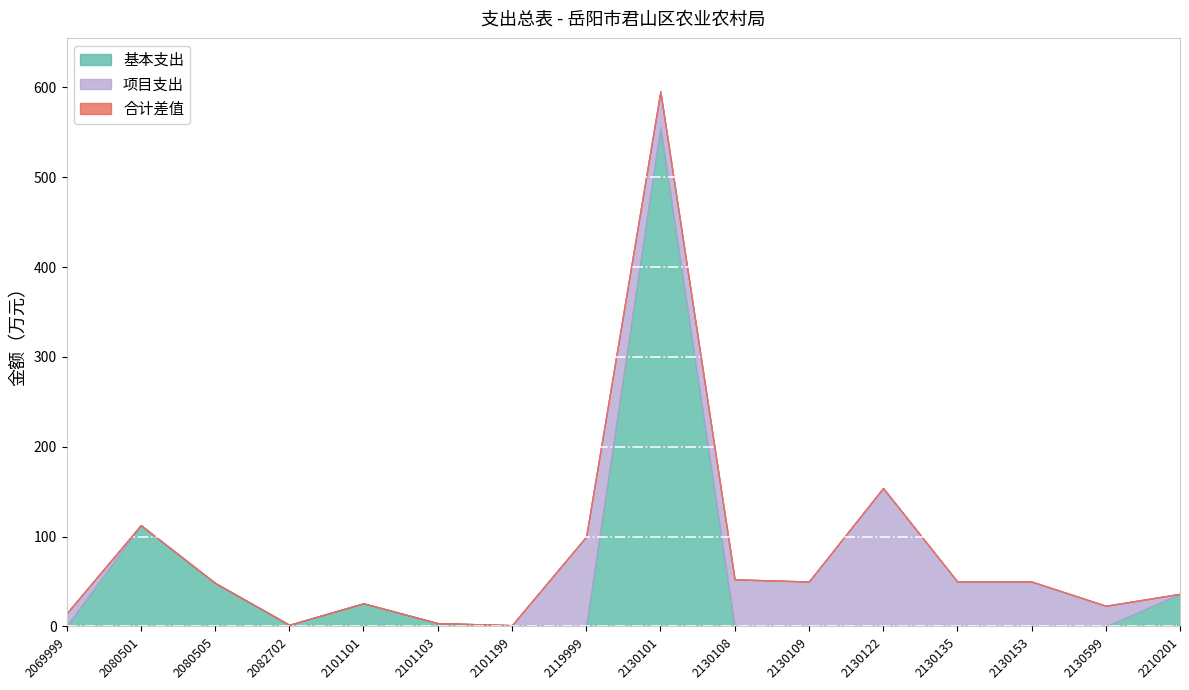

How many data points does each series have?

16